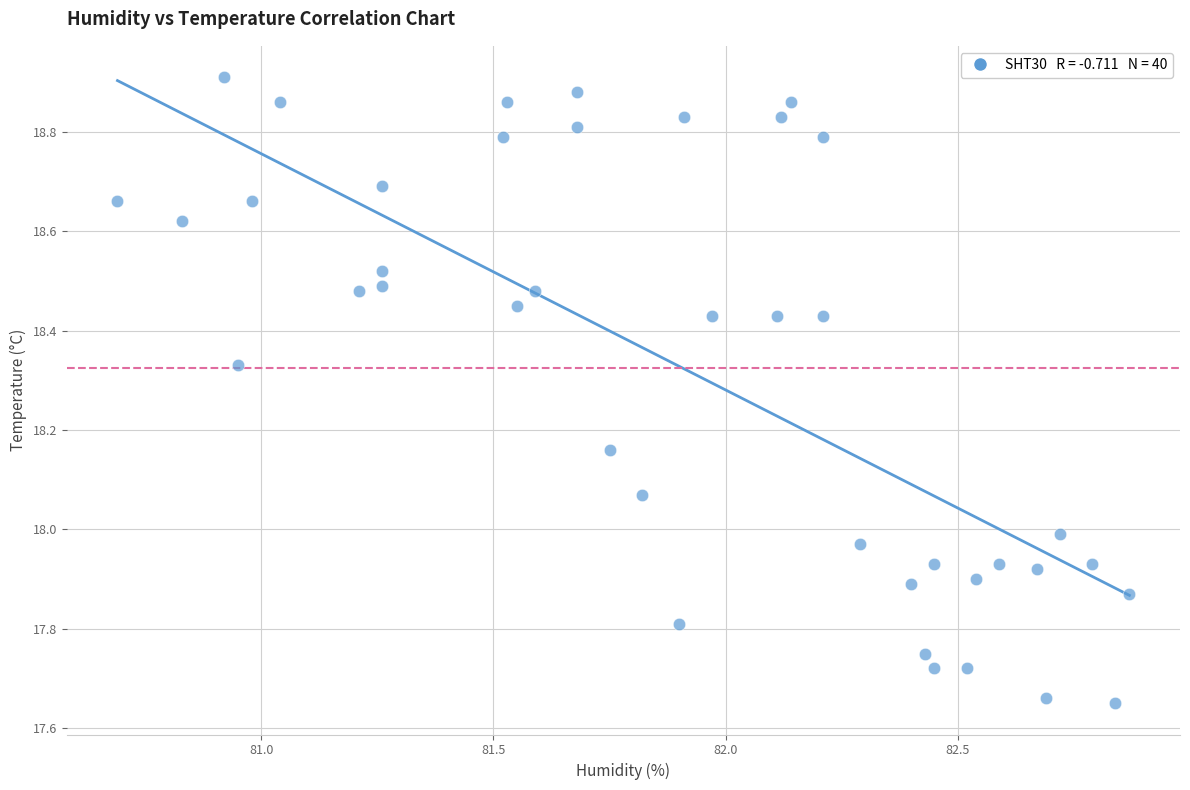

What is the range of X values (max minus min)?

2.2